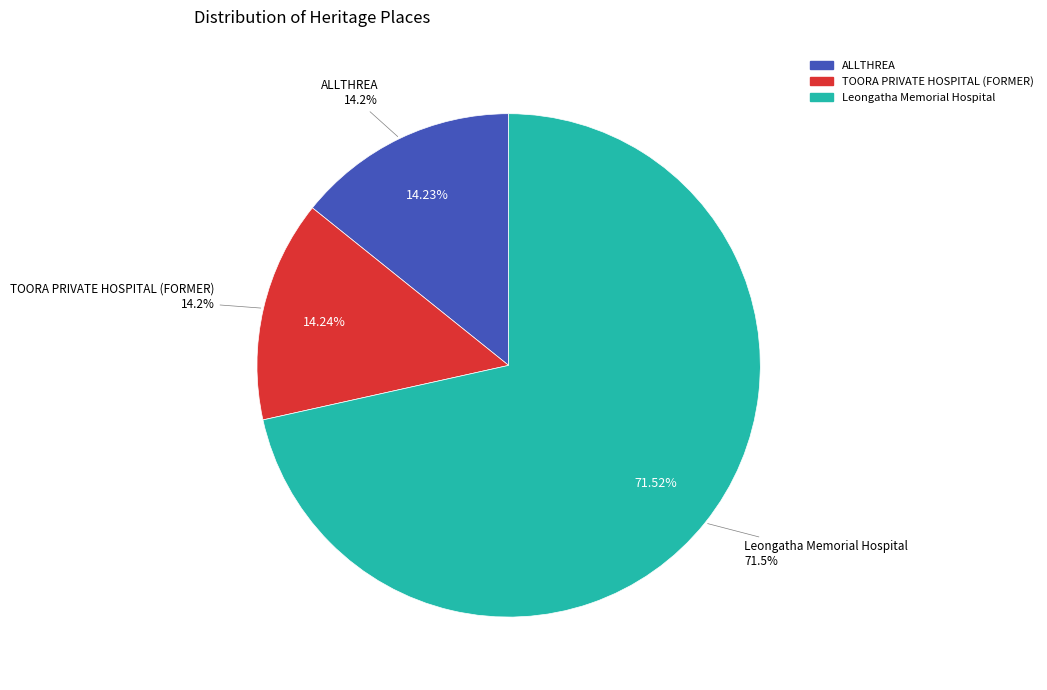

Rank the categories by value from lowest to highest.

ALLTHREA, TOORA PRIVATE HOSPITAL (FORMER), Leongatha Memorial Hospital